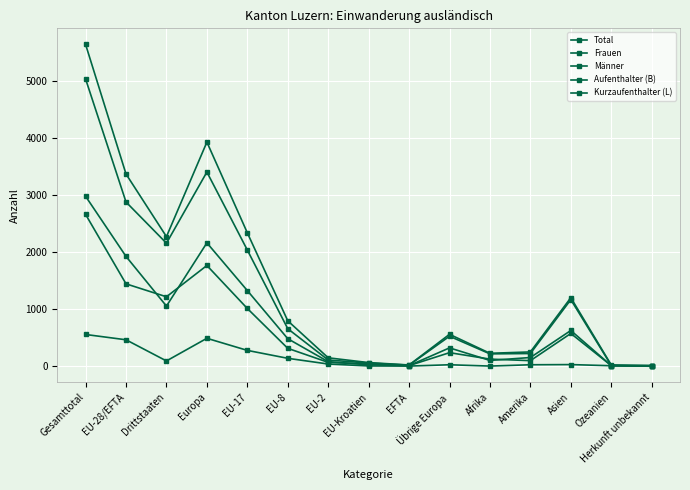

What is the approximate value of Kurzaufenthalter (L) at Drittstaaten, to the nearest 10?

90